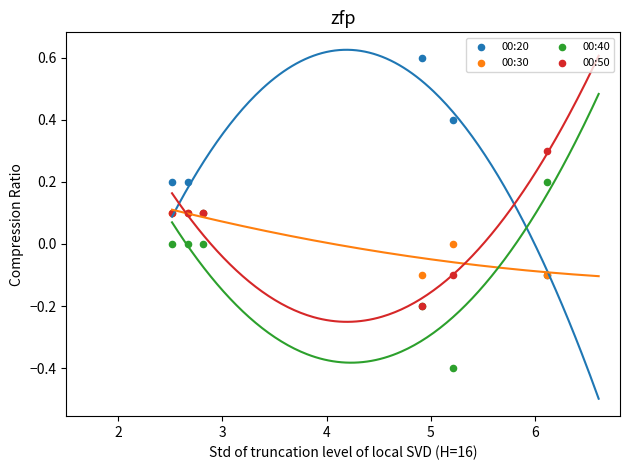

What are all the series names shown in the legend?

00:20, 00:30, 00:40, 00:50